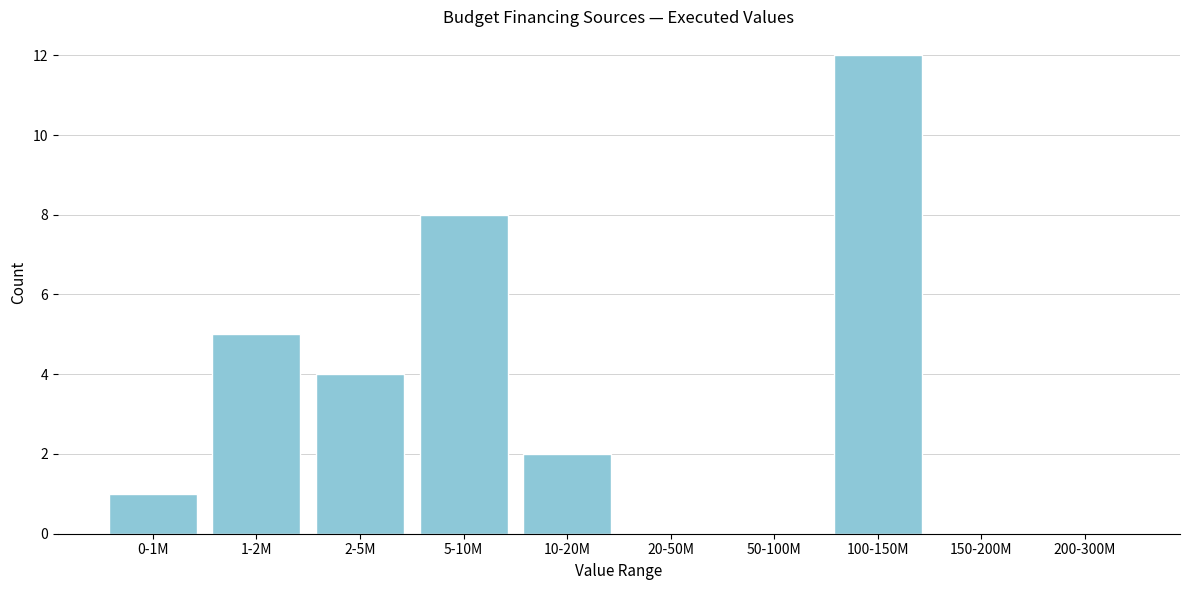

Reading left to right, extract all data points from this chart.

0-1M=1	1-2M=5	2-5M=4	5-10M=8	10-20M=2	20-50M=0	50-100M=0	100-150M=12	150-200M=0	200-300M=0